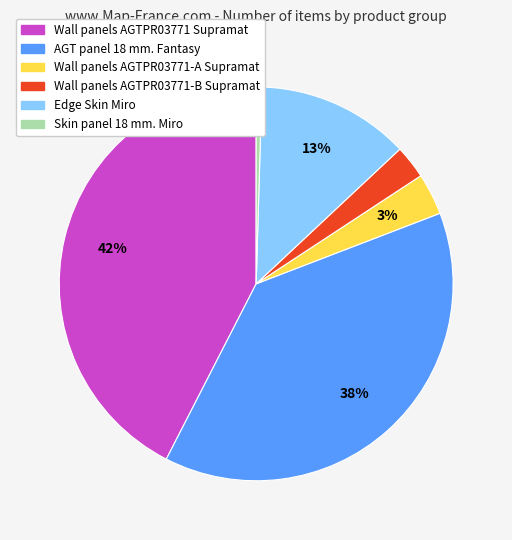

Combined, do Wall panels AGTPR03771 Supramat and Wall panels AGTPR03771-А Supramat account for over 50%?

No